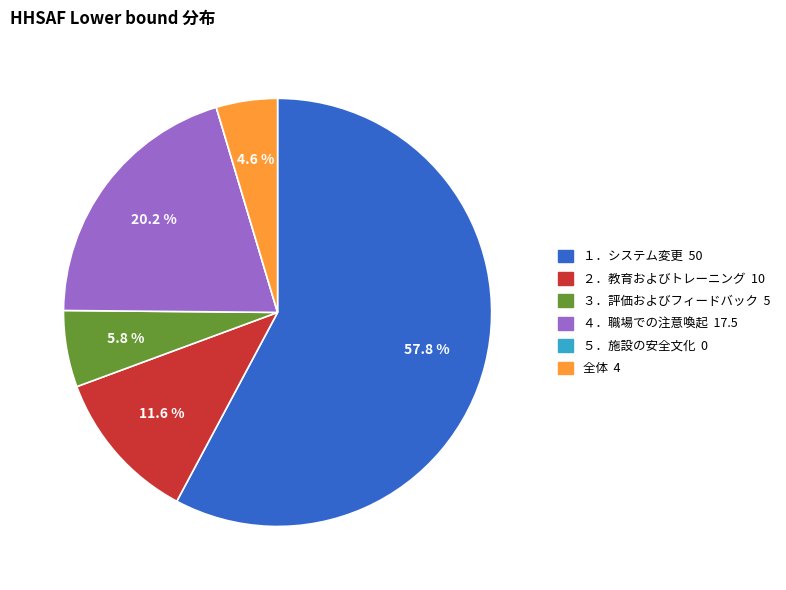

Which category accounts for the majority?

１．システム変更